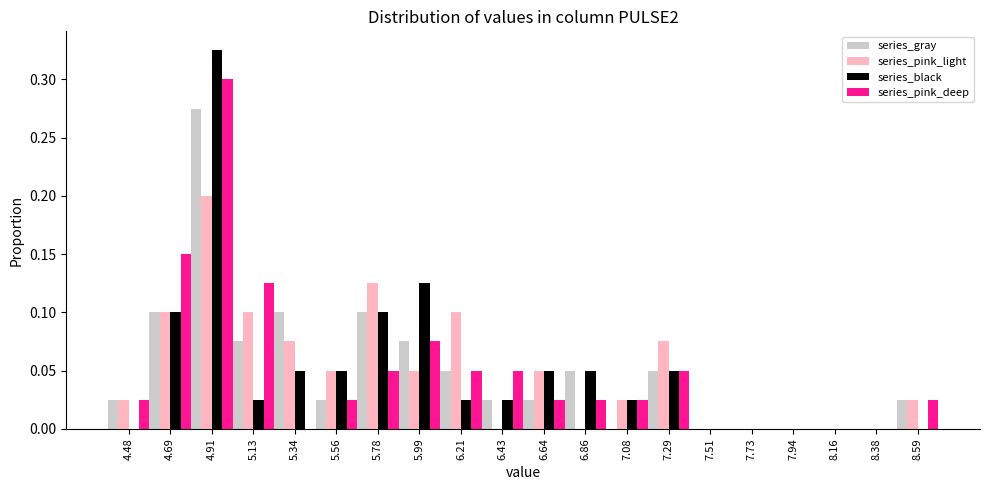

In the series_black series, which range on the x-axis has the tallest bar?

4.80 to 5.00